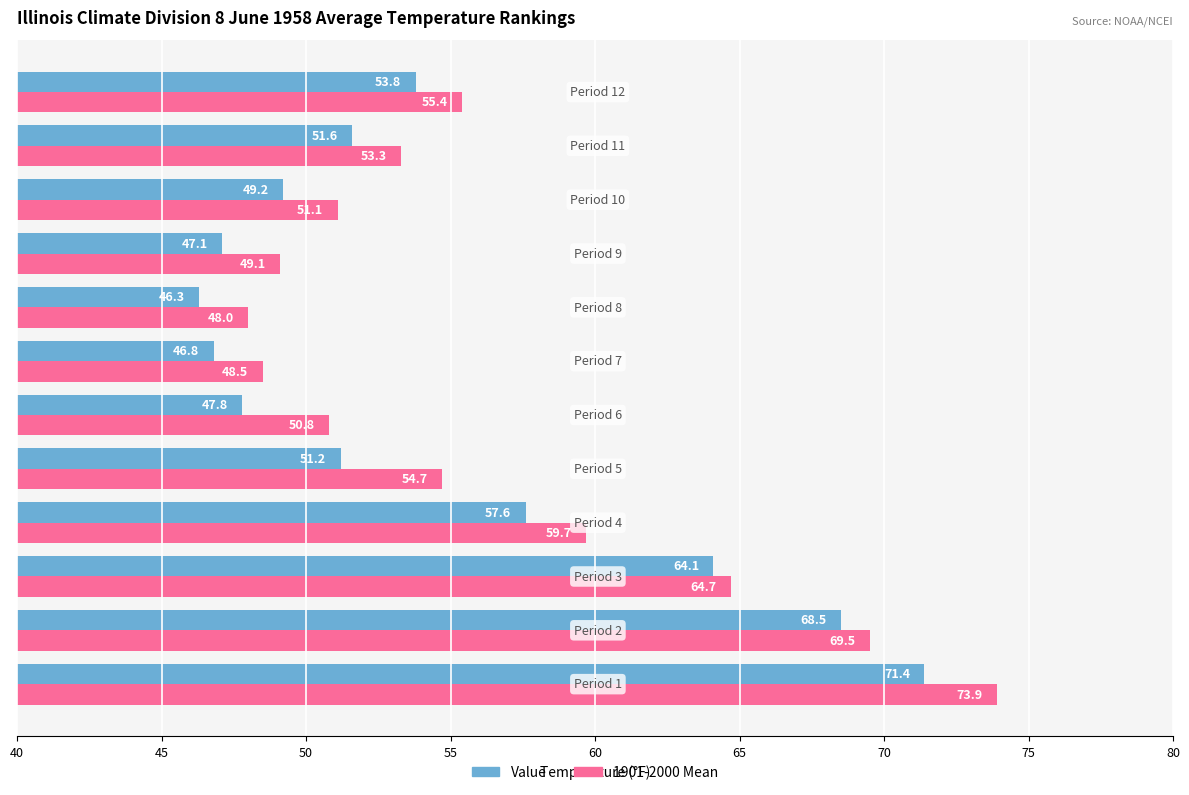

How many data points in Value are above 51?

7